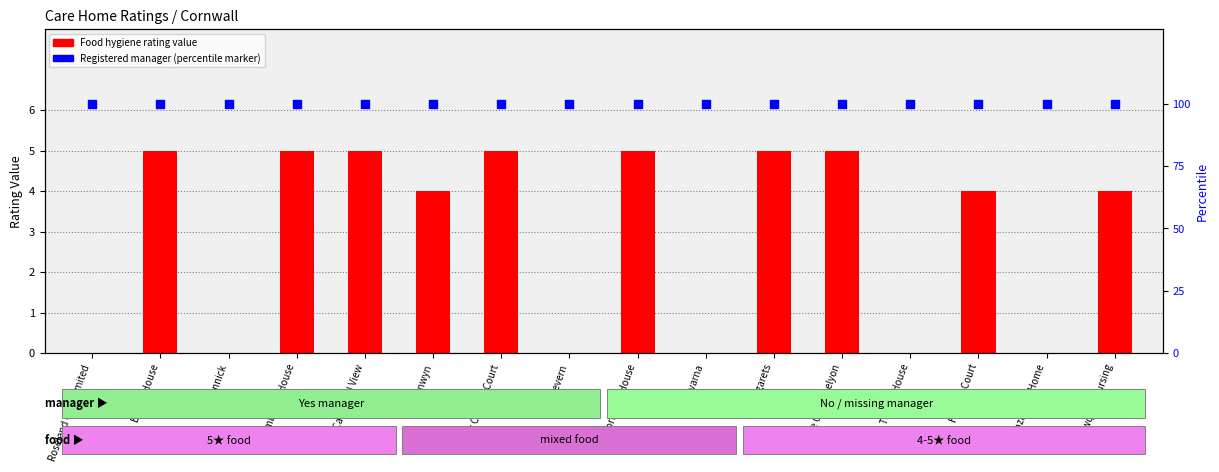

At how many categories does at least one series exceed 29?

16